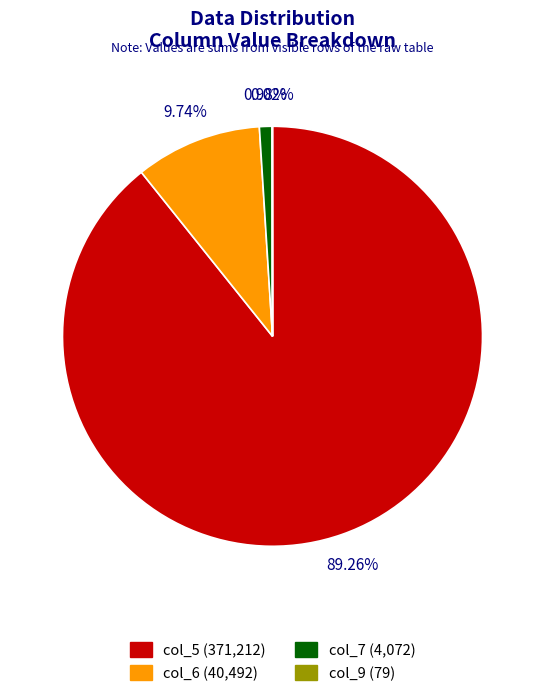

Which has a higher value, col_7 (4,072) or col_6 (40,492)?

col_6 (40,492)